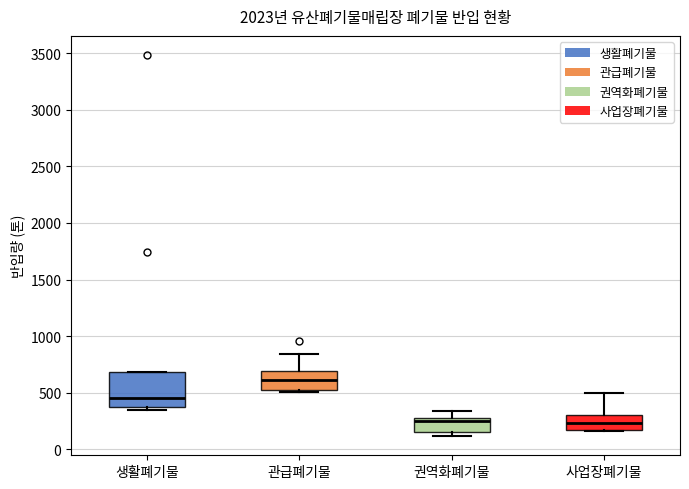

Reading left to right, read every box against the y-axis: the position of its median line, the range the box covers, and the ends of its whiskers. The values are not printed on the chart, so give them approximately, as read against the axis.

생활폐기물: median 450, box 350 to 700, whiskers 350 (just below the box's lower edge) to 700
관급폐기물: median 600, box 500 to 700, whiskers 500 to 850
권역화폐기물: median 250, box 150 to 300, whiskers 100 to 350
사업장폐기물: median 250, box 150 to 300, whiskers 150 to 500